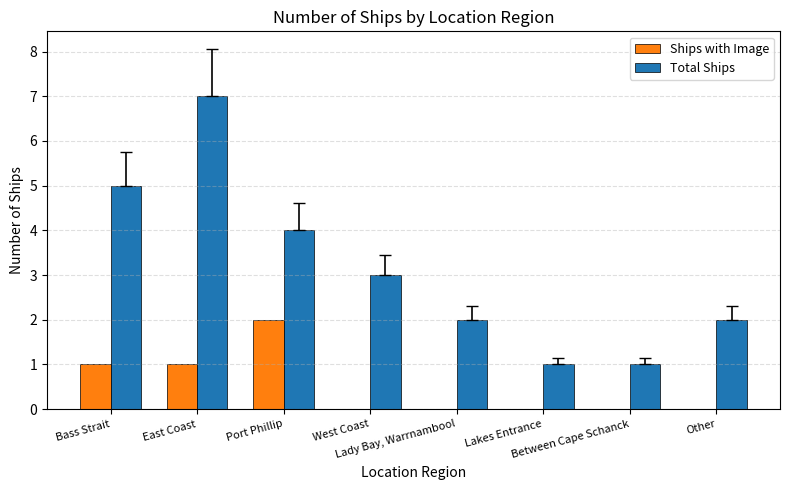

What is the total value across all series at Other?

2